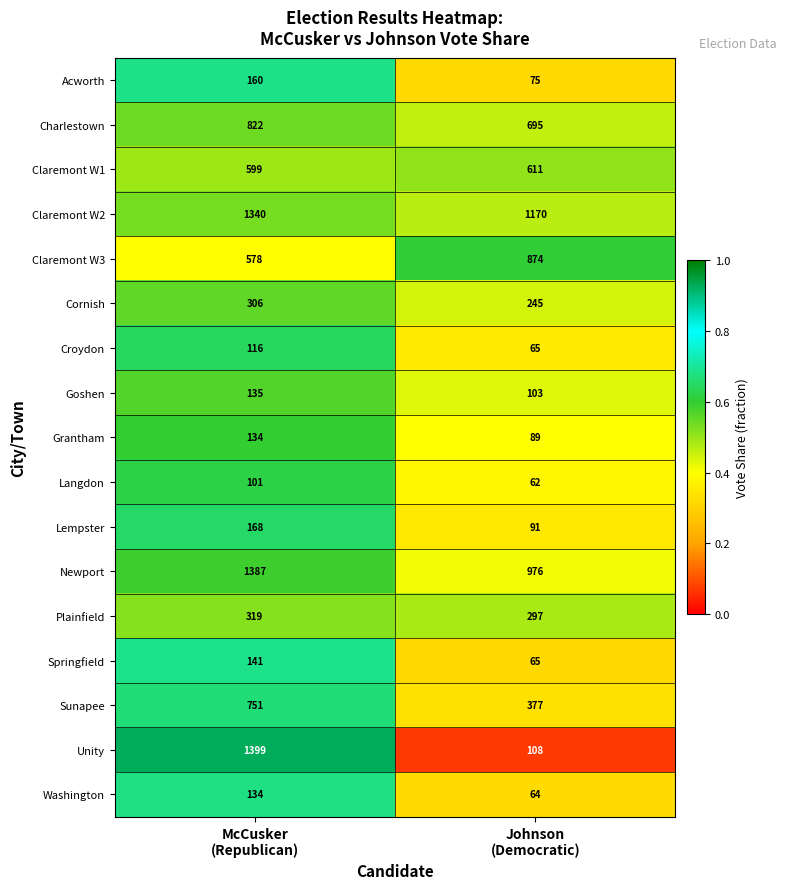

What is the maximum value shown in the chart?

1399